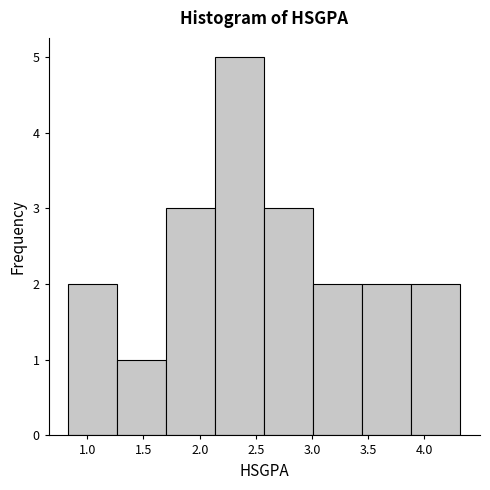

What is the height of the bar covering 3.90 to 4.30 on the x-axis? Neither the bar edges nor the heights are printed on the chart, so give them approximately, as read against the axes.

2